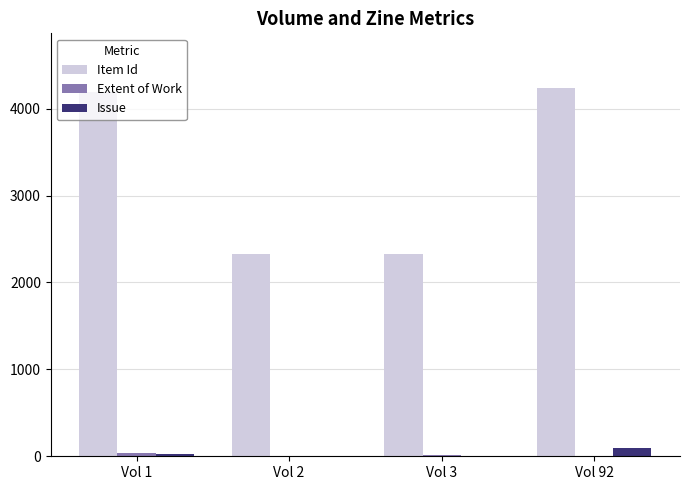

What is the greatest value displayed?

4231